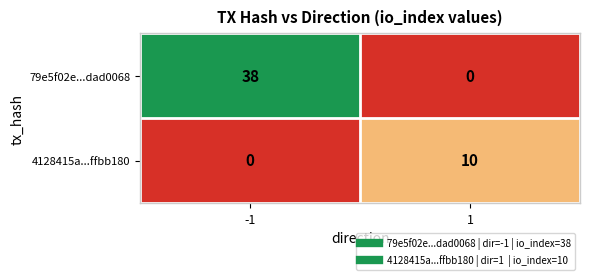

Reading left to right, list all the values displayed in this chart.

79e5f02e...dad0068: 38	0
4128415a...ffbb180: 0	10